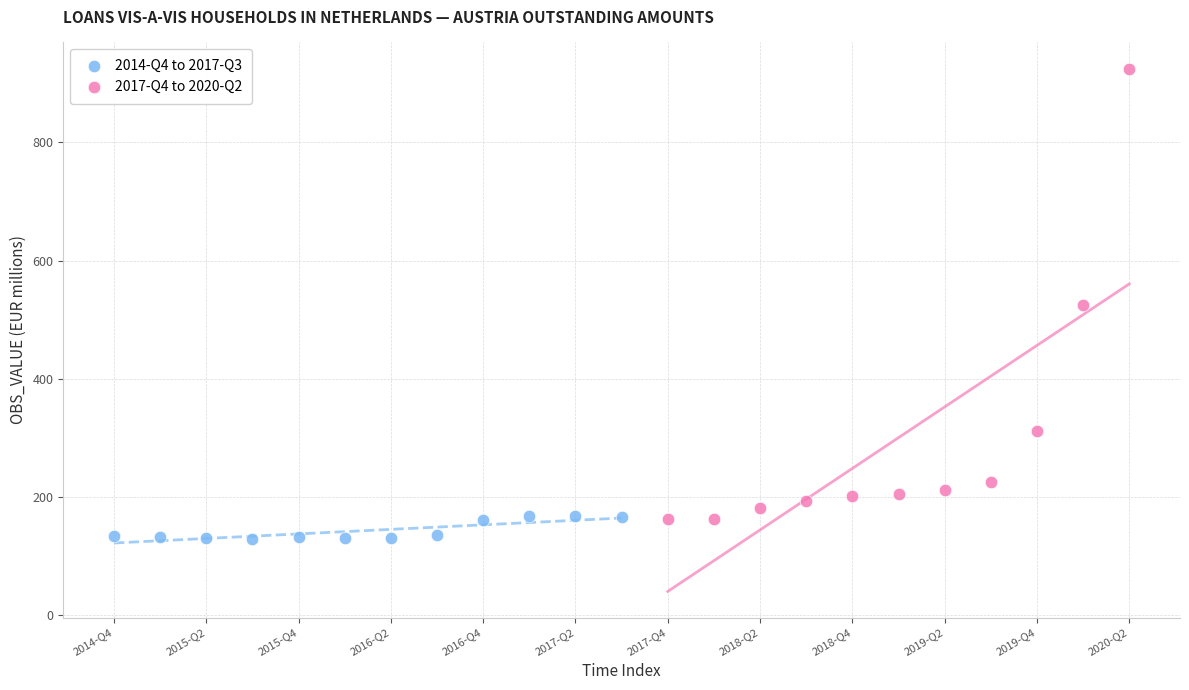

Which series reaches the maximum Y coordinate?

2017-Q4 to 2020-Q2